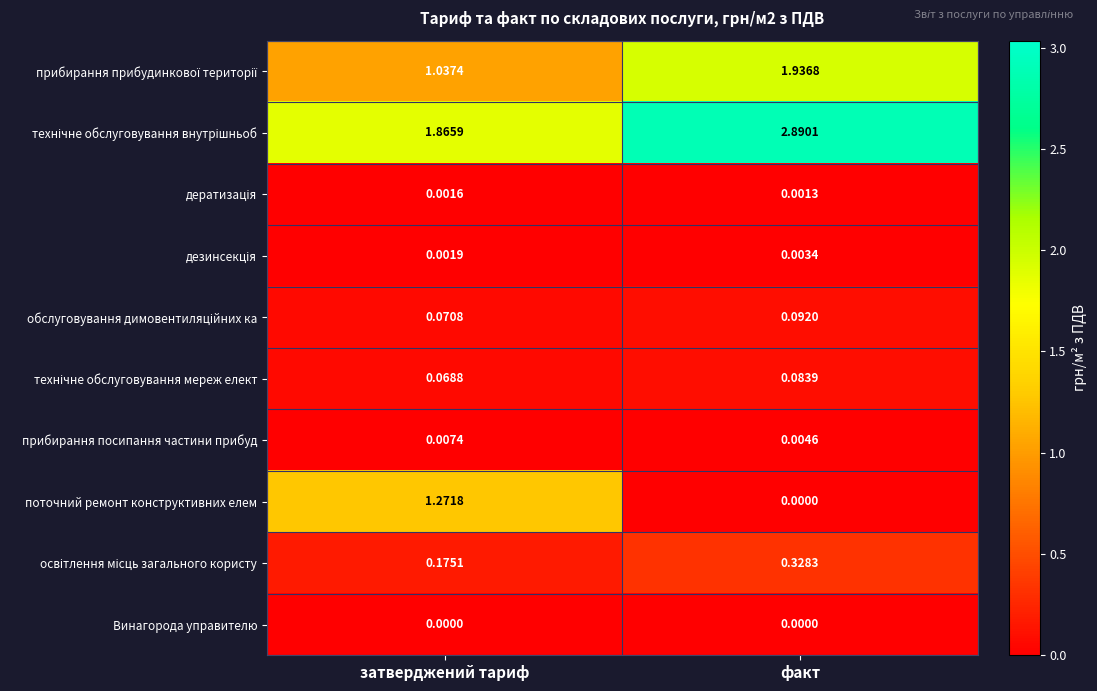

Where does the поточний ремонт конструктивних елем series first go above 1?

затверджений тариф